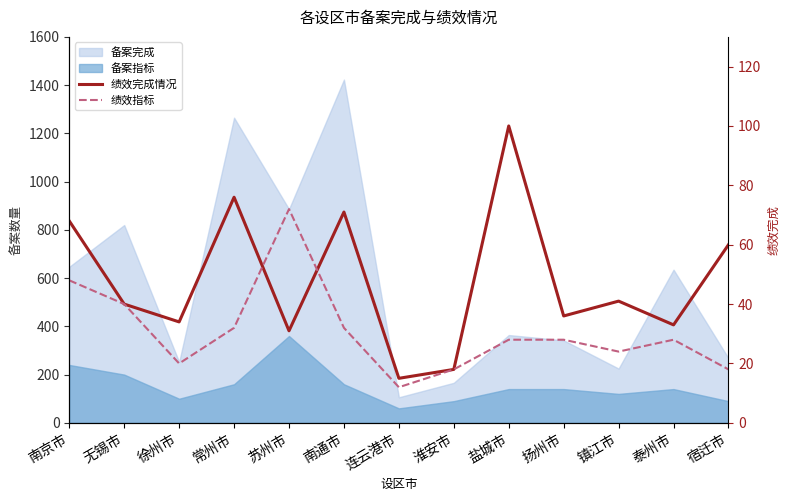

What is the value of the 绩效指标 point at the 5th from the left?

72